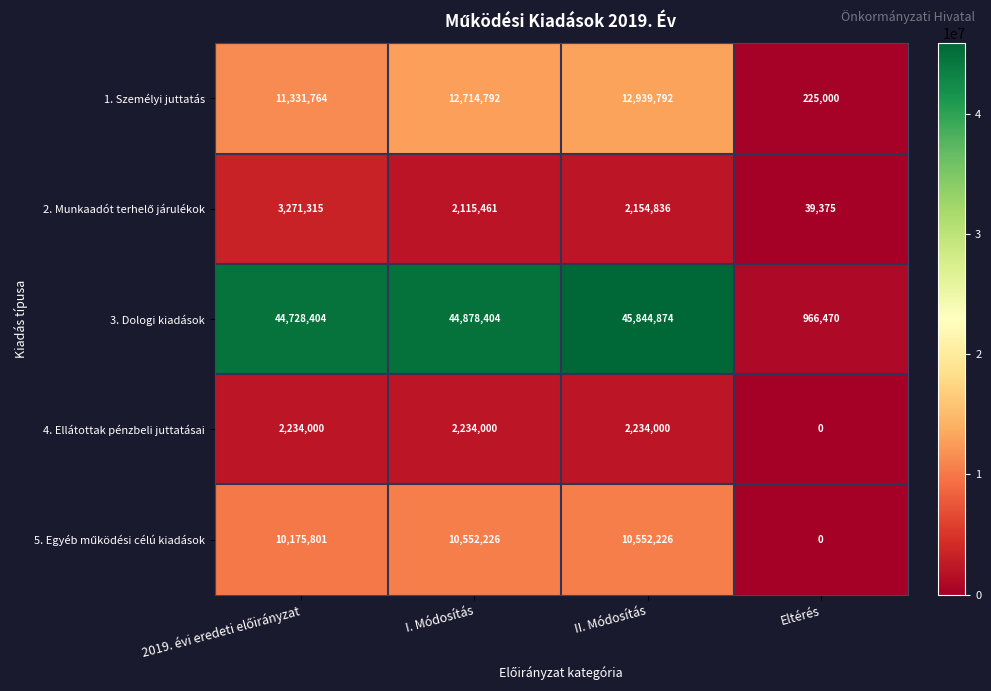

What is the total value across all series at II. Módosítás?

73725728